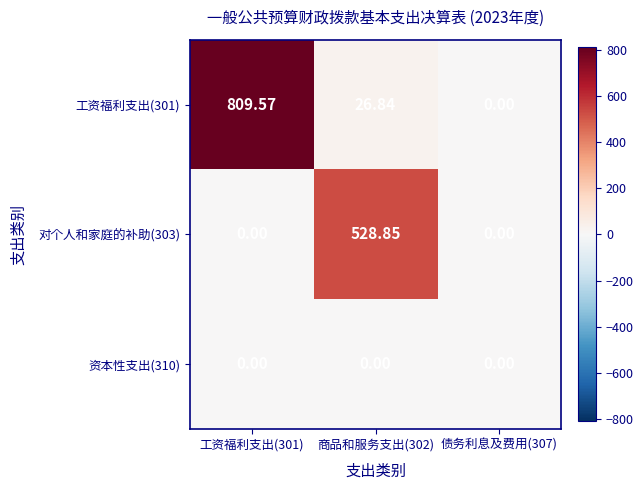

Rank the series by their maximum value, from lowest to highest.

资本性支出(310), 对个人和家庭的补助(303), 工资福利支出(301)